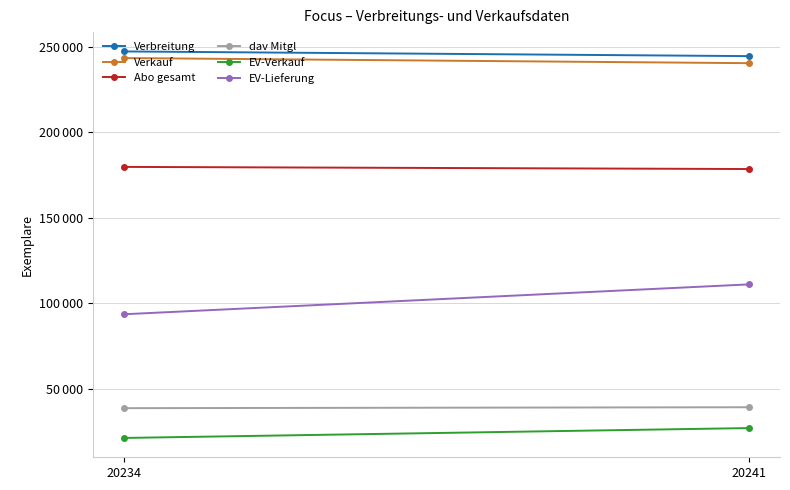

At which category does the chart reach its peak across all series?

20234